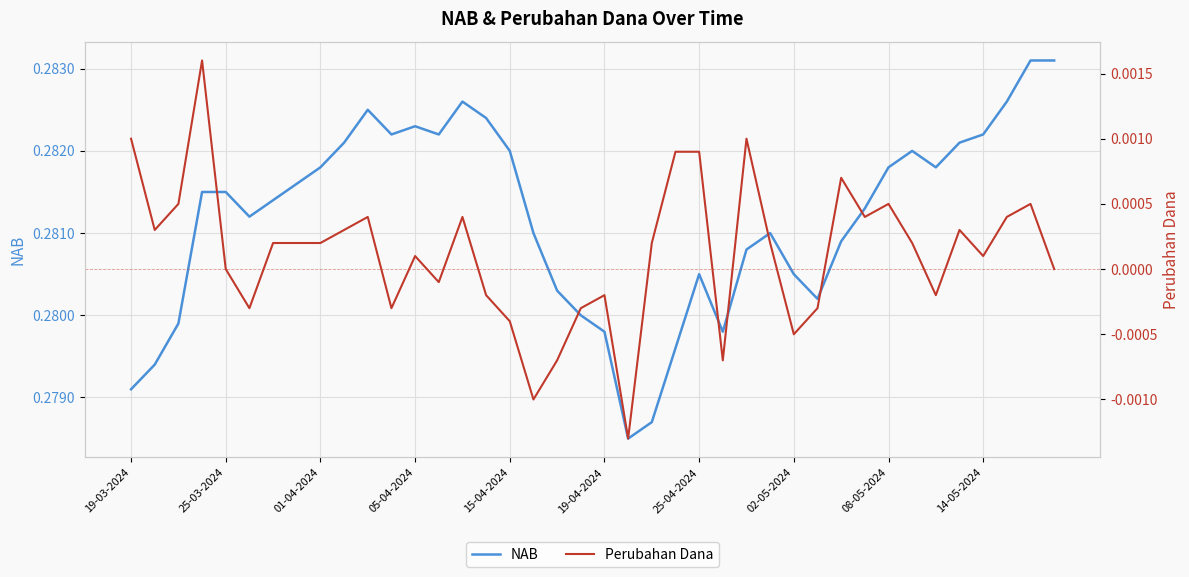

How many categories are shown in the chart?

40